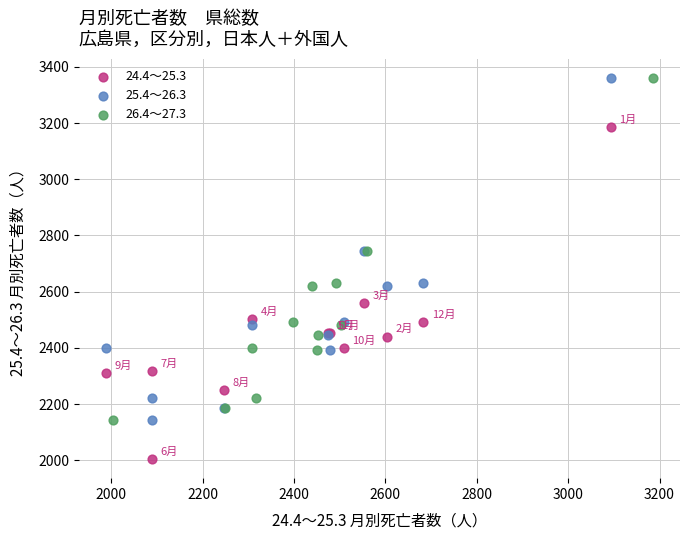

Which series reaches the minimum Y coordinate?

24.4～25.3